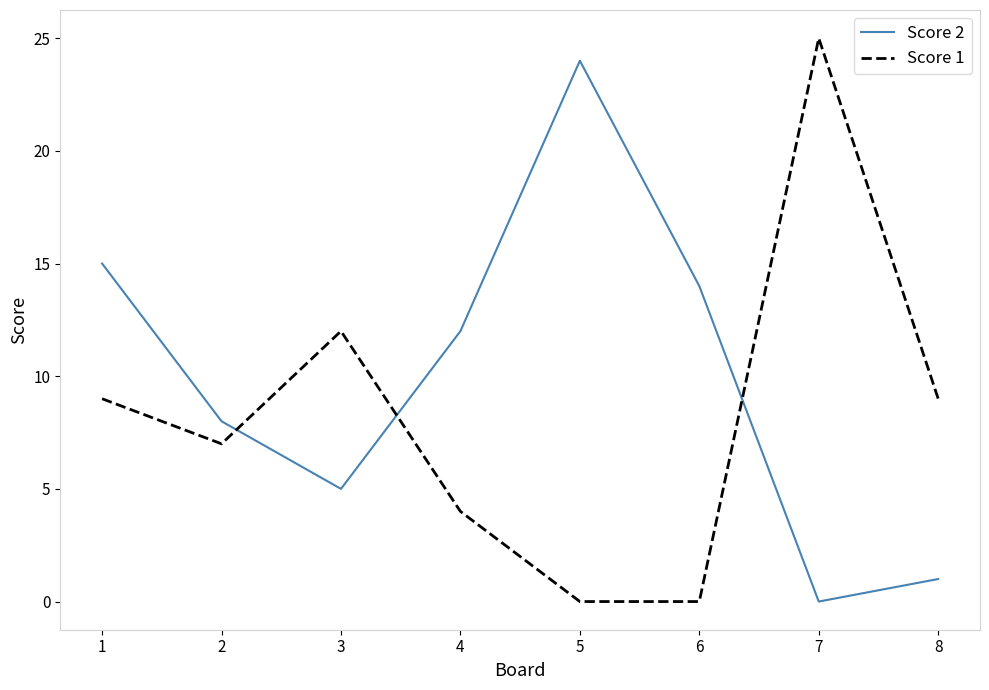

What is the maximum value shown in the chart?

25